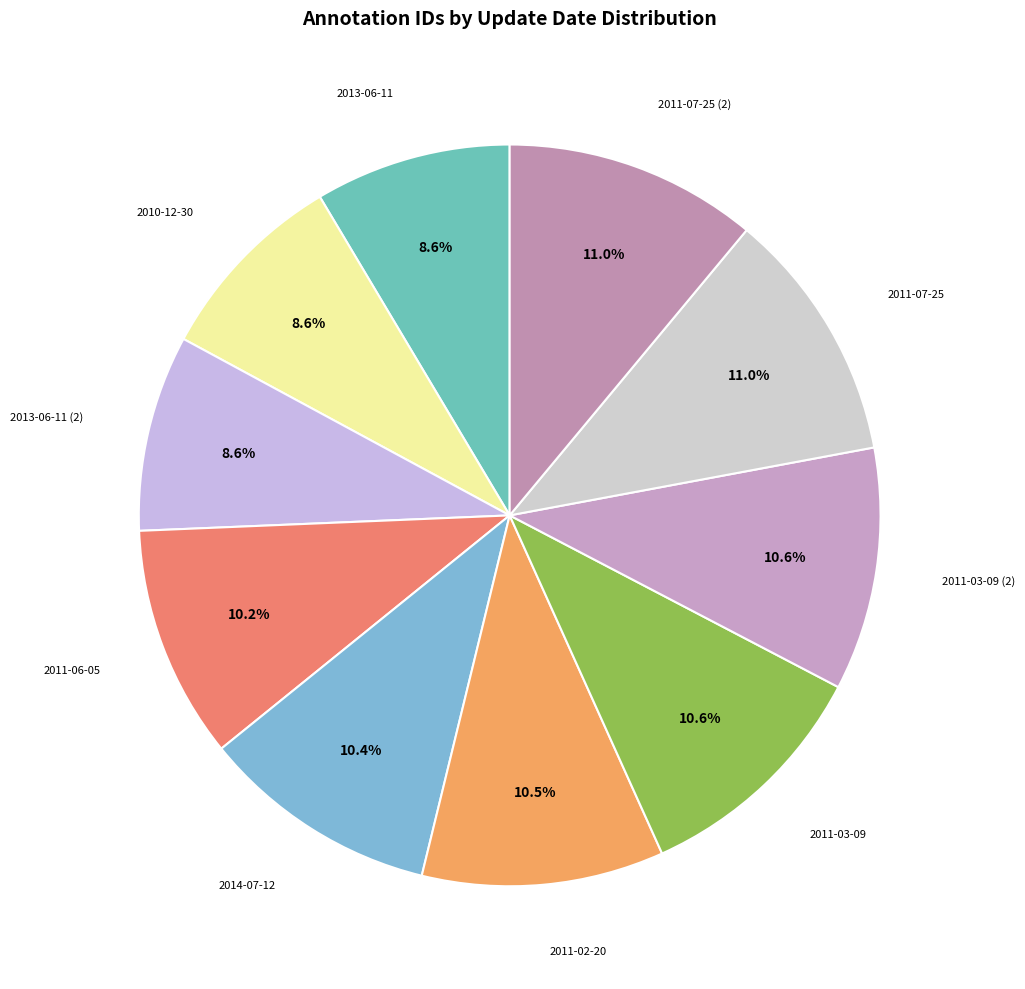

How many slices are in this pie chart?

10